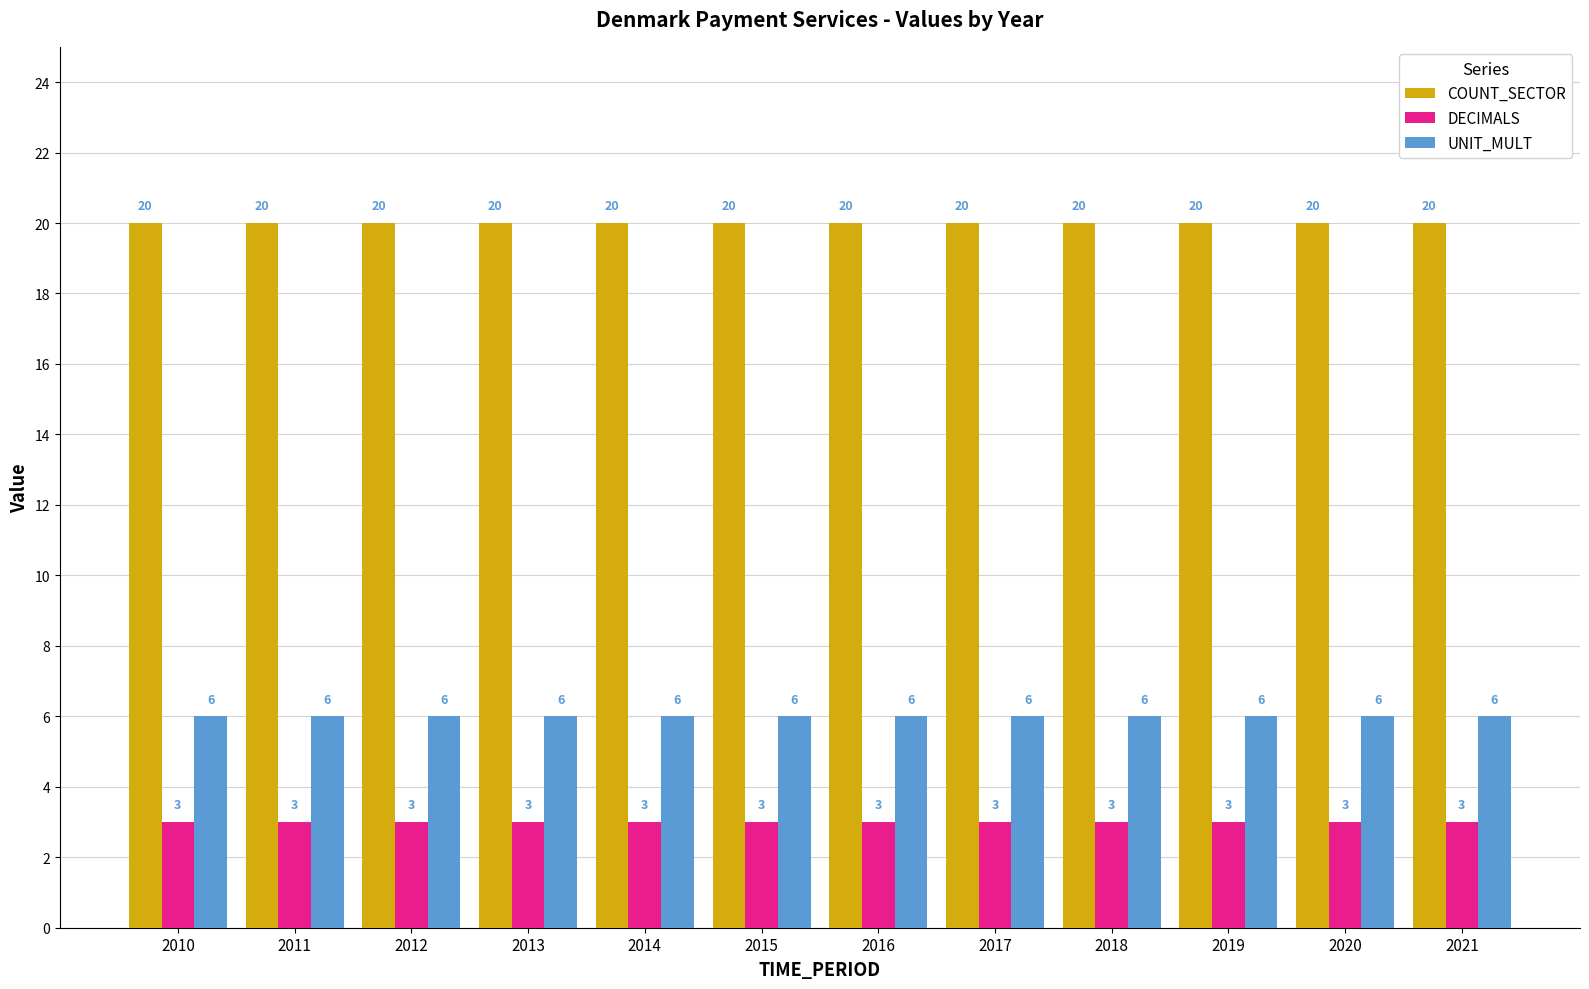

What is the total value across all series at 2013?

29